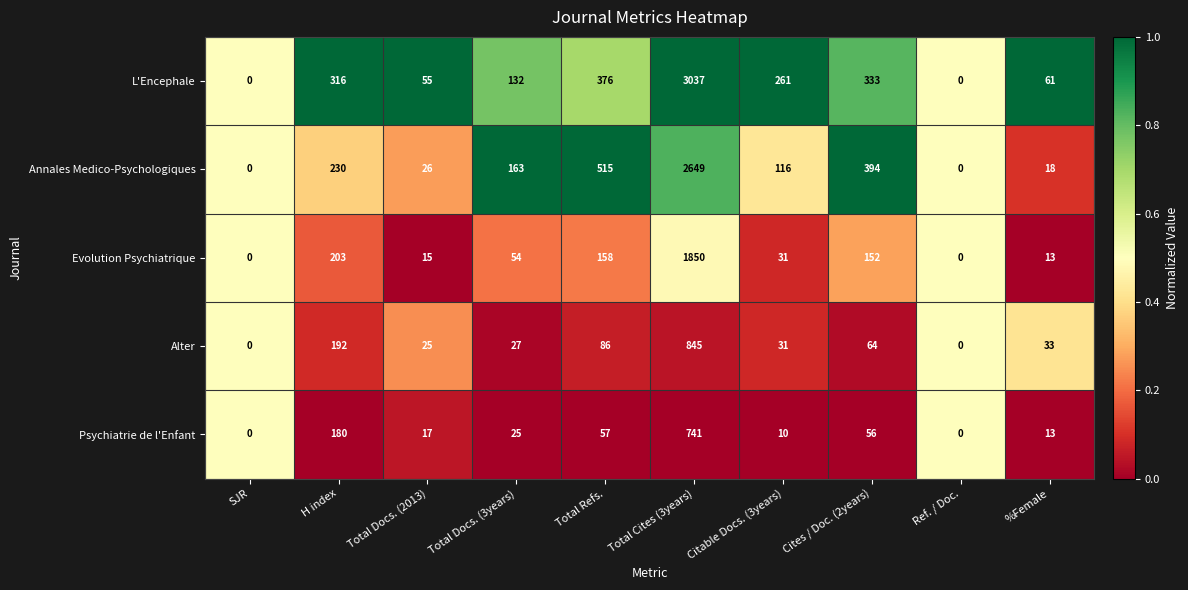

What is the highest value of the Evolution Psychiatrique series?

1850